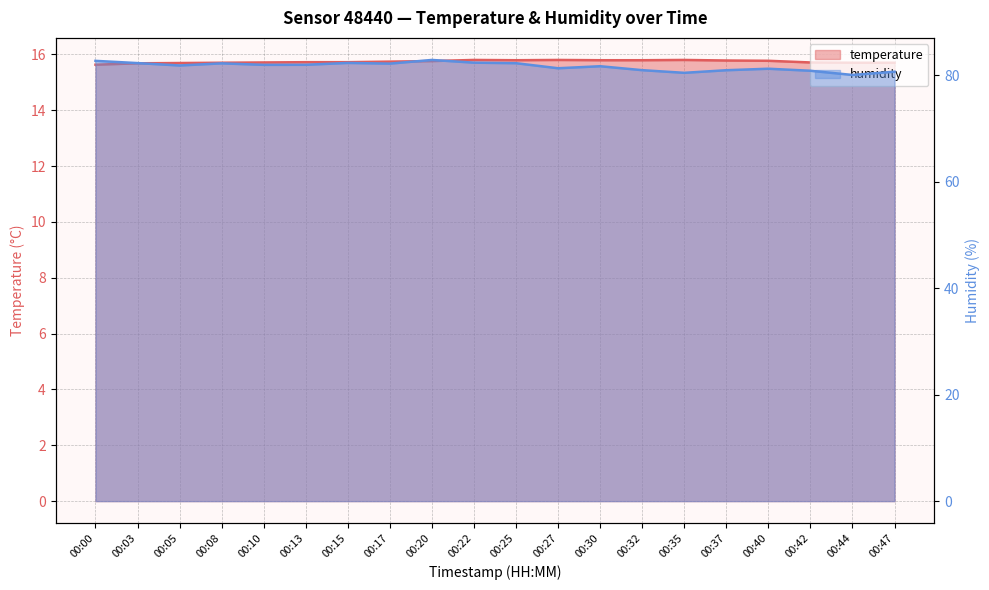

What is the value of the temperature point at the 20th from the left?

15.7